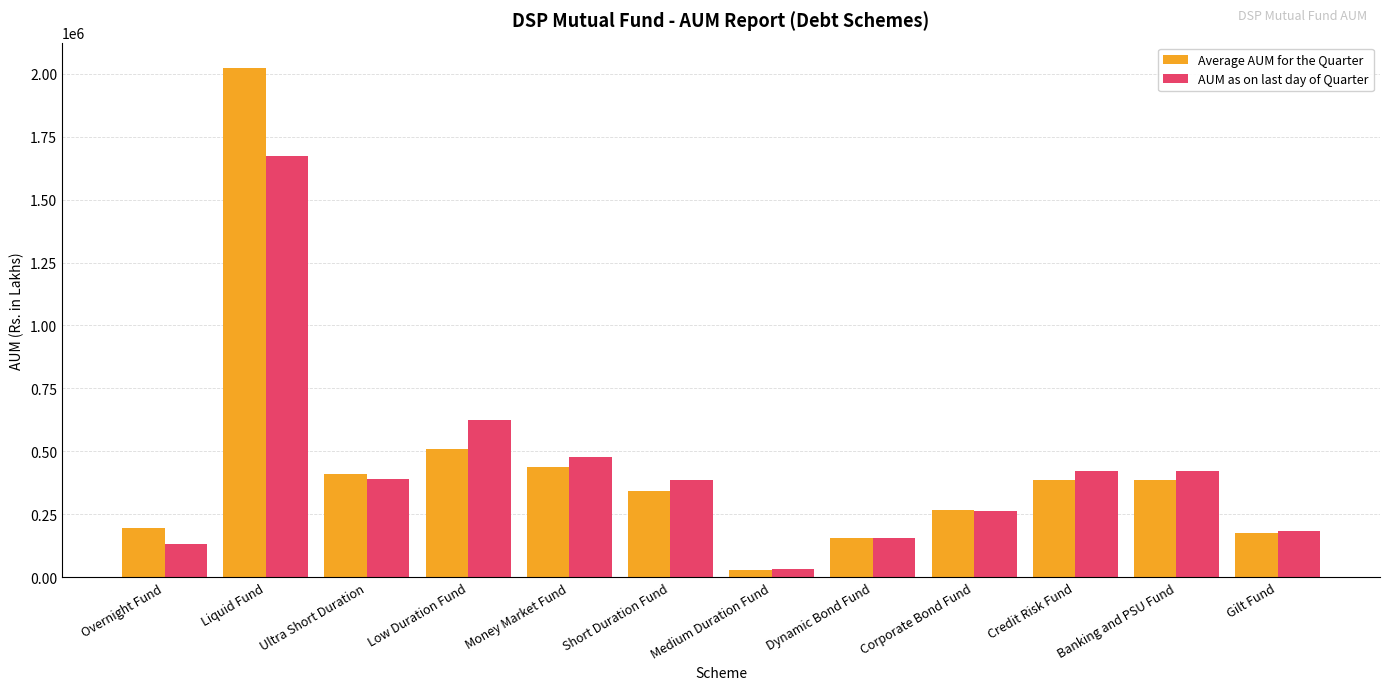

What is the average value of the AUM as on last day of Quarter series?

430115.8